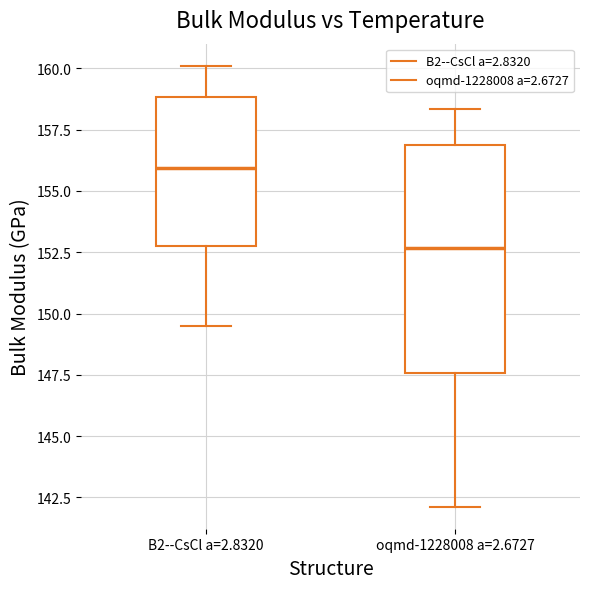

Comparing the boxes themselves (not the whiskers), which one is the tallest?

oqmd-1228008 a=2.6727